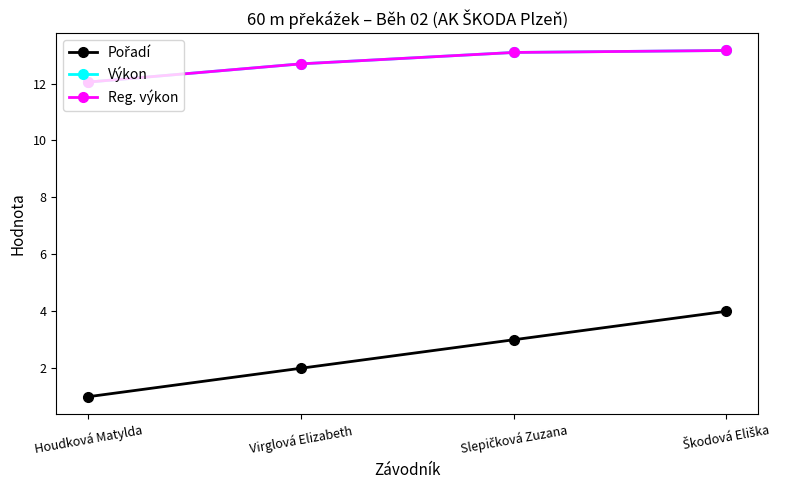

Between Virglová Elizabeth and Houdková Matylda, which is larger?

Virglová Elizabeth